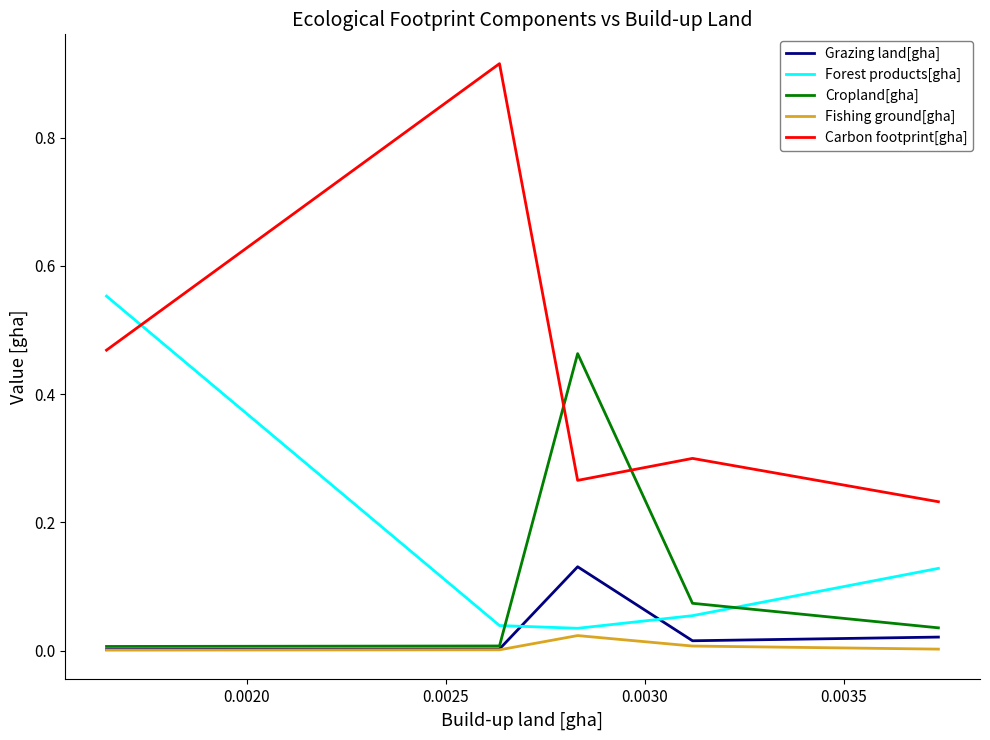

After their last crossing, which series has the higher values: Forest products[gha] or Carbon footprint[gha]?

Carbon footprint[gha]